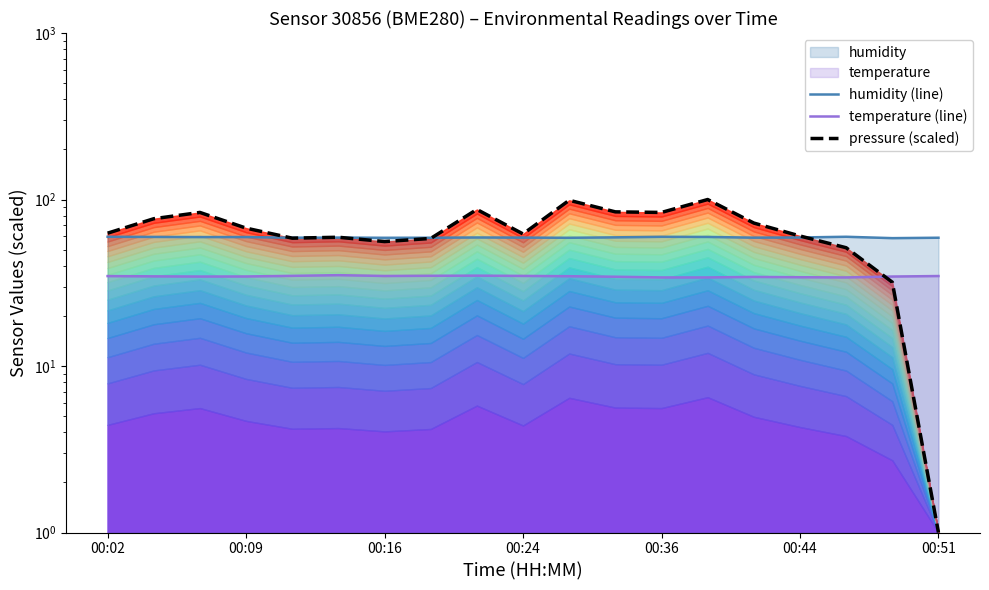

What is the minimum value shown in the chart?

1.0